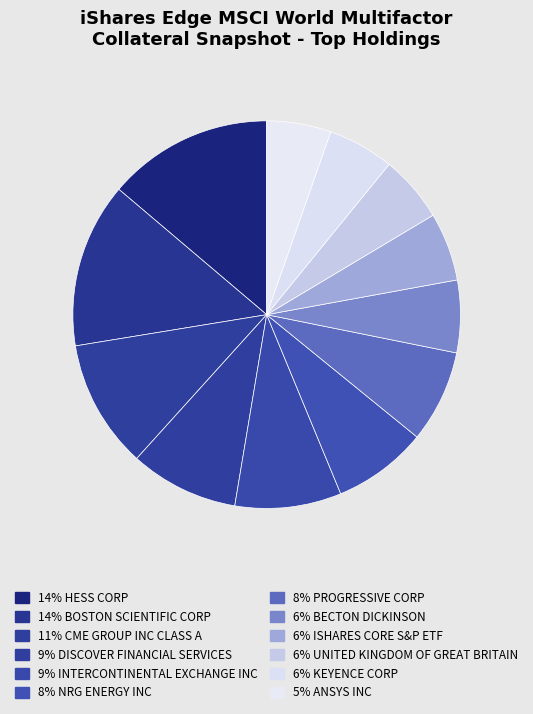

How many slices are in this pie chart?

12